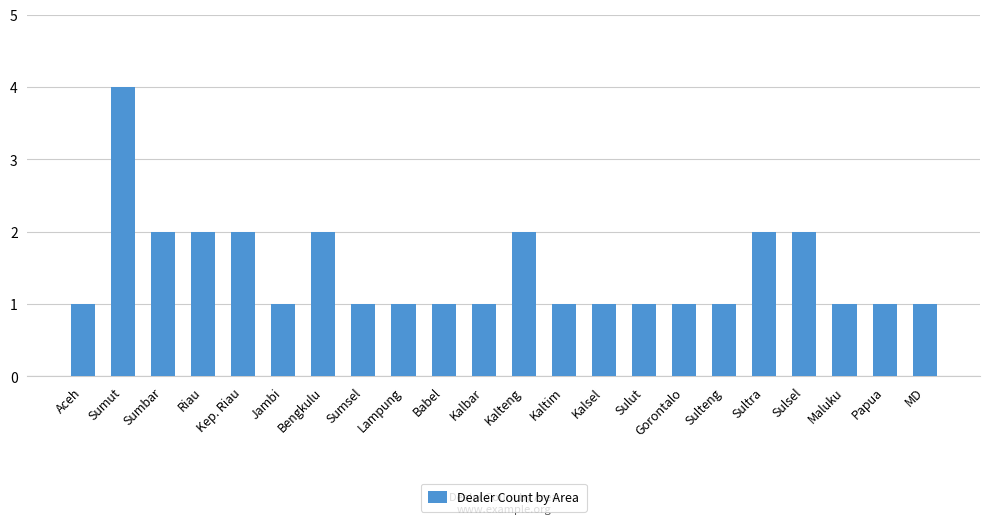

What position from the left is Gorontalo?

16